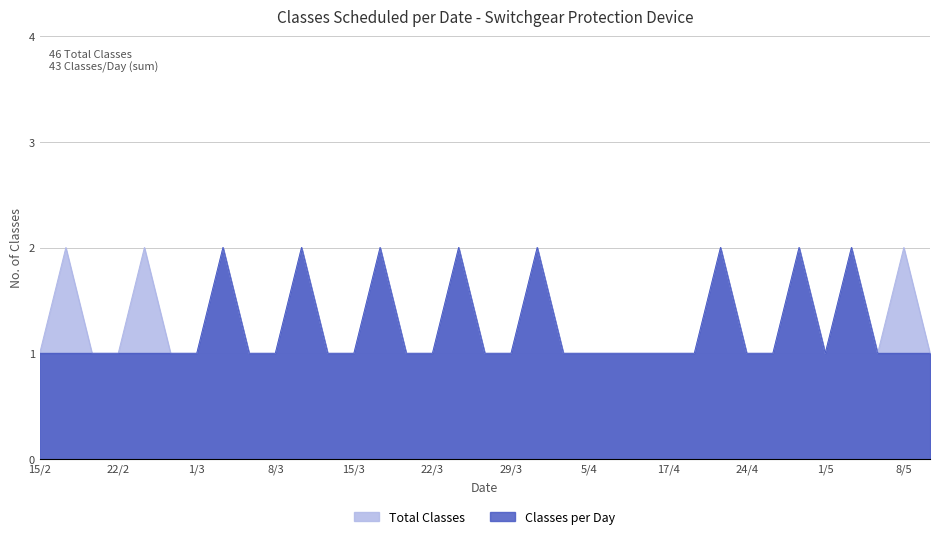

The Classes per Day series shows 1 at 26/4. True or false?

True